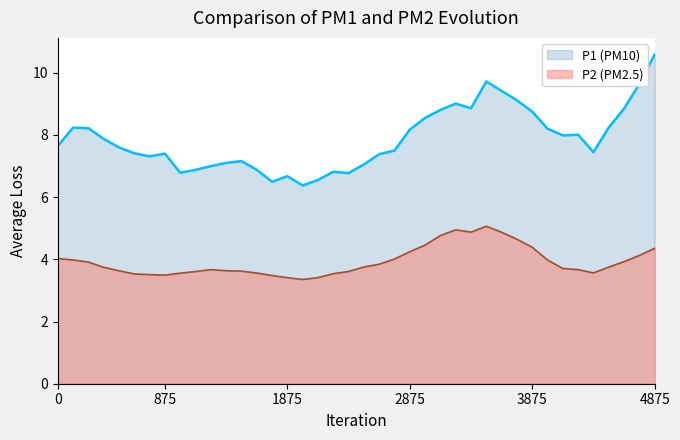

Rank the series by their maximum value, from highest to lowest.

P1, P2